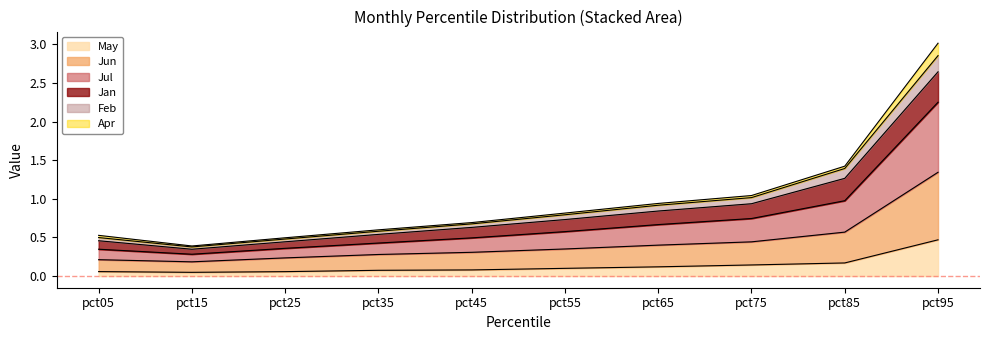

At which label does May reach its peak?

pct95